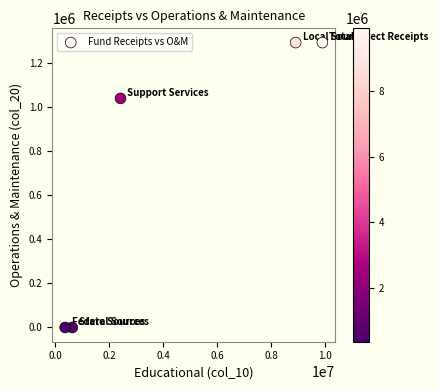

What is the average X value?

4446144